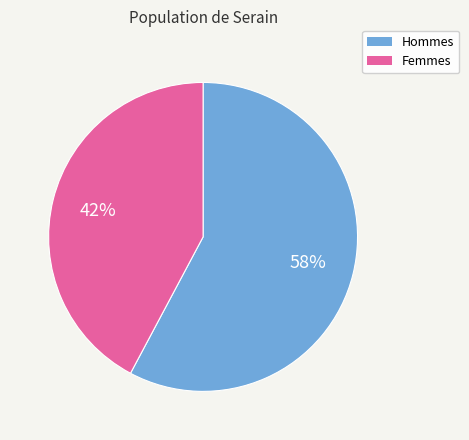

Which slice represents more than half of the pie?

Hommes